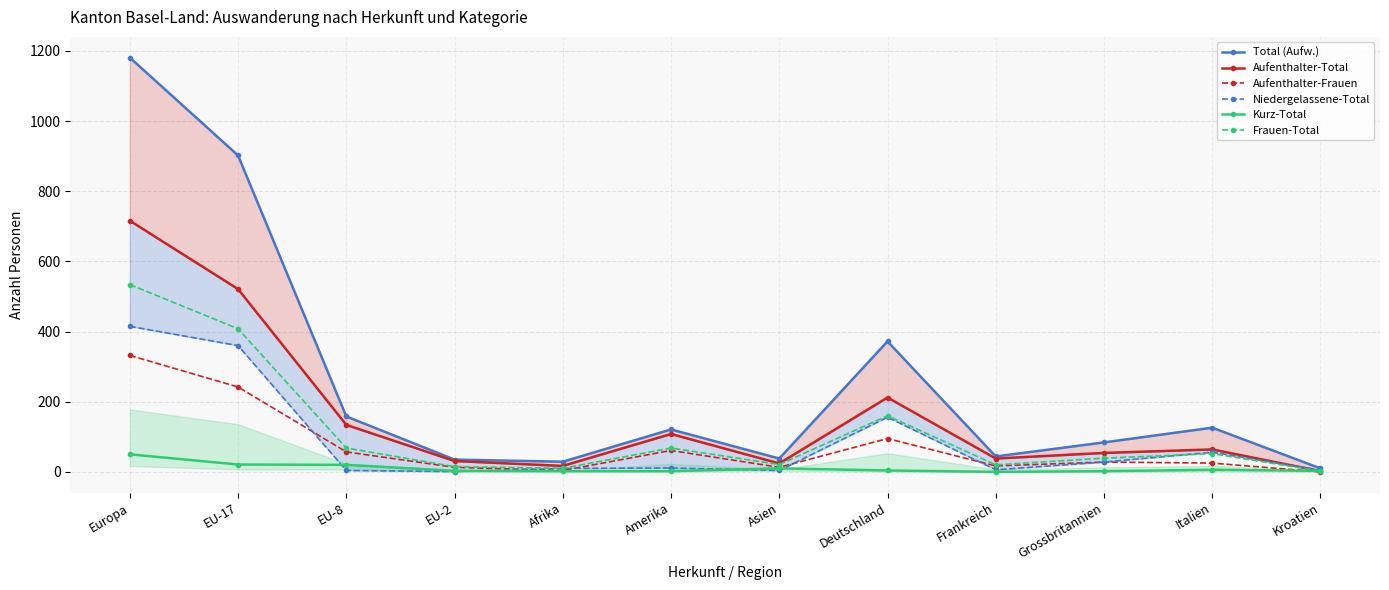

What is the minimum value for Total (Aufw.)?

10